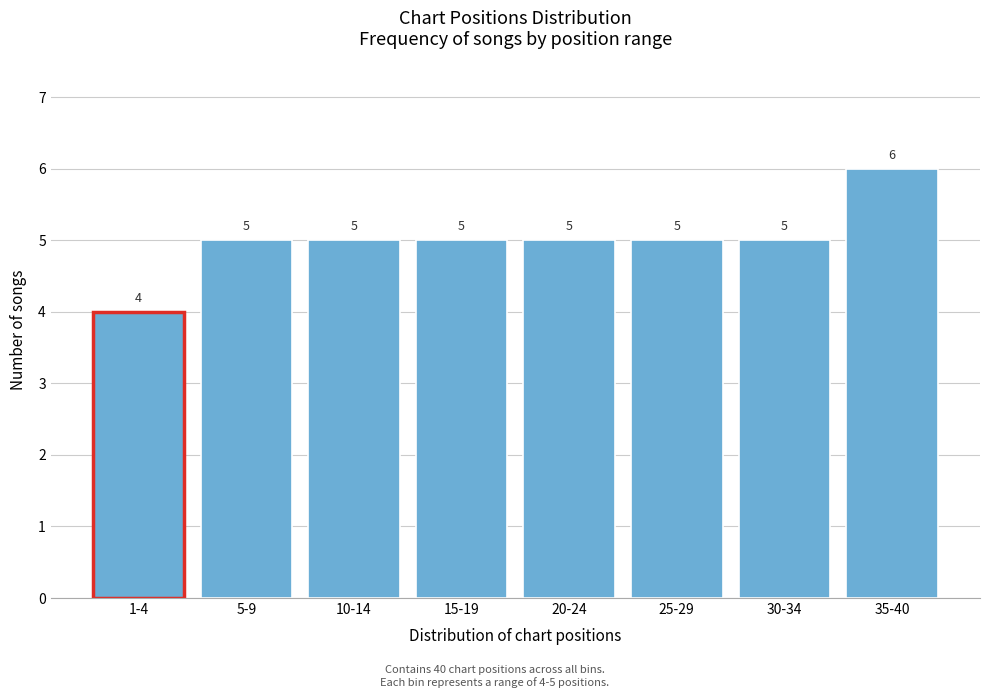

Reading left to right, transcribe all the data shown in this chart.

1-4=4	5-9=5	10-14=5	15-19=5	20-24=5	25-29=5	30-34=5	35-40=6